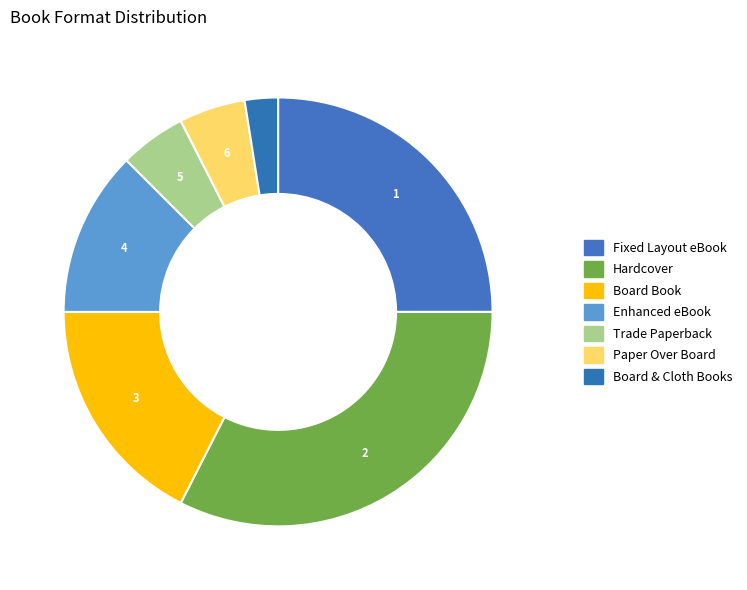

Count the number of slices in the pie.

7